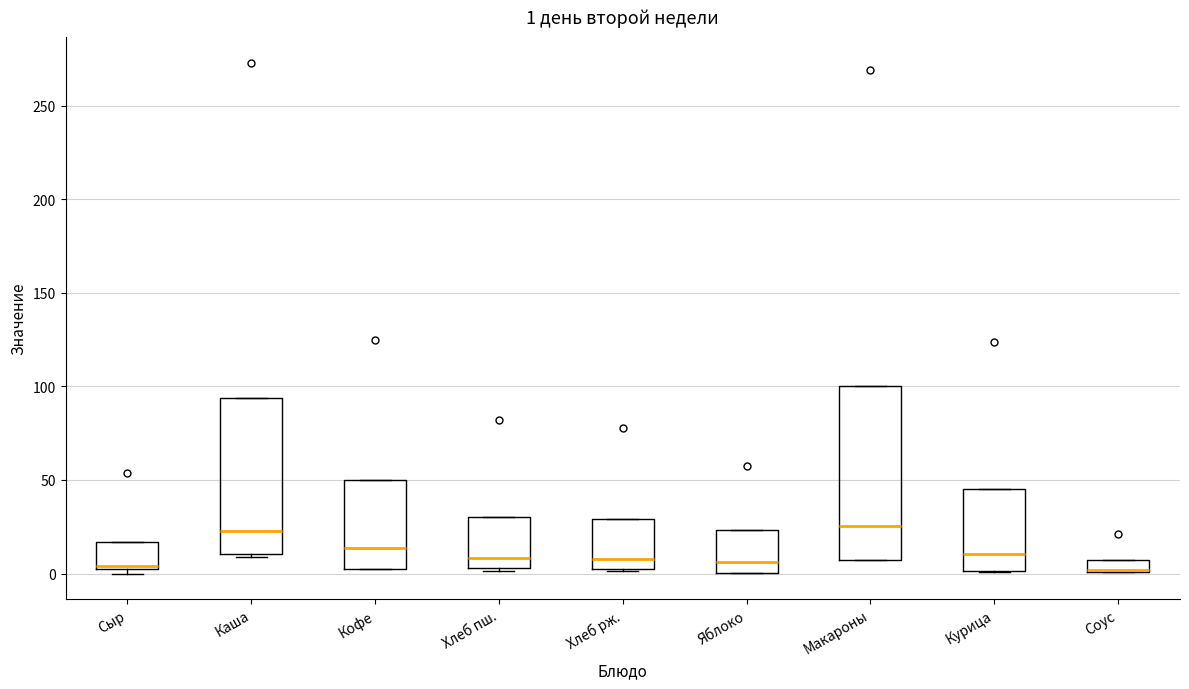

Comparing the boxes themselves (not the whiskers), which one is the tallest?

Макароны